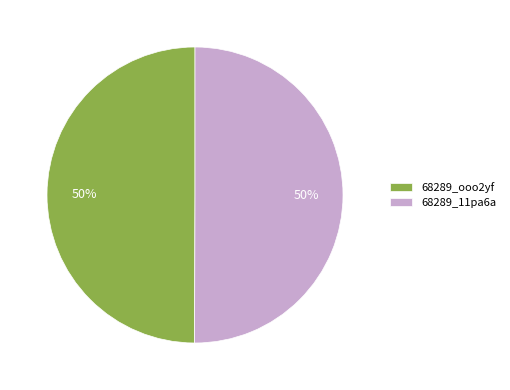

The 68289_ooo2yf slice represents 50% of the pie. True or false?

True